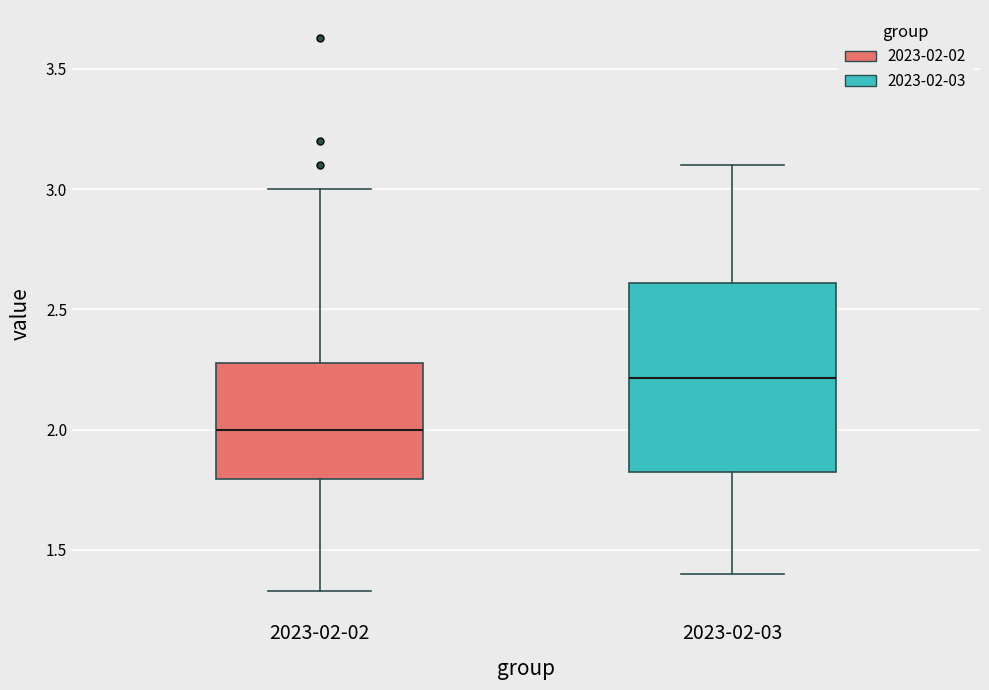

Which box's median line is the highest?

2023-02-03